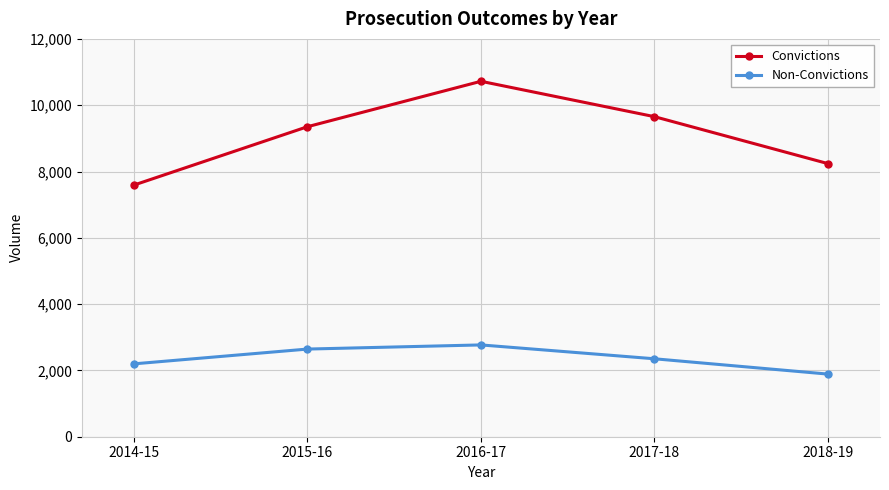

How many interior local peaks does the Convictions series have?

1